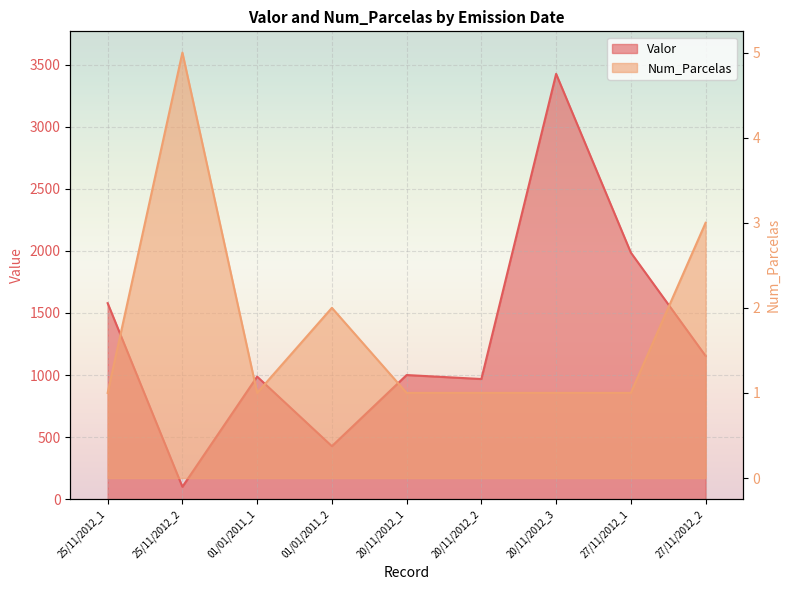

What is the sum of the Num_Parcelas values at 01/01/2011_1 and 25/11/2012_2?

6.0